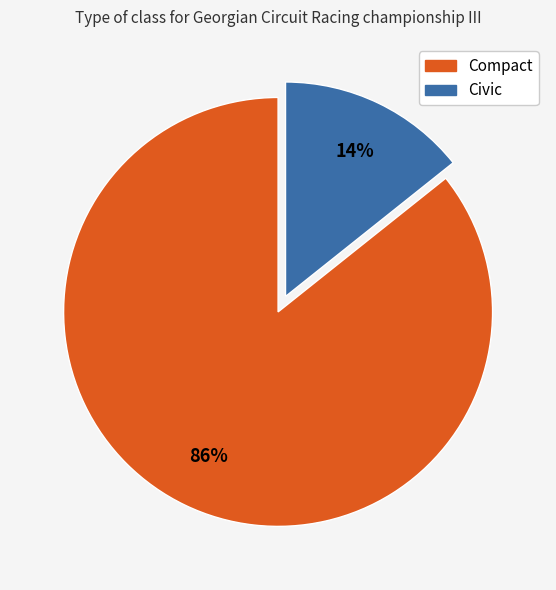

Is Compact the majority of the pie?

Yes